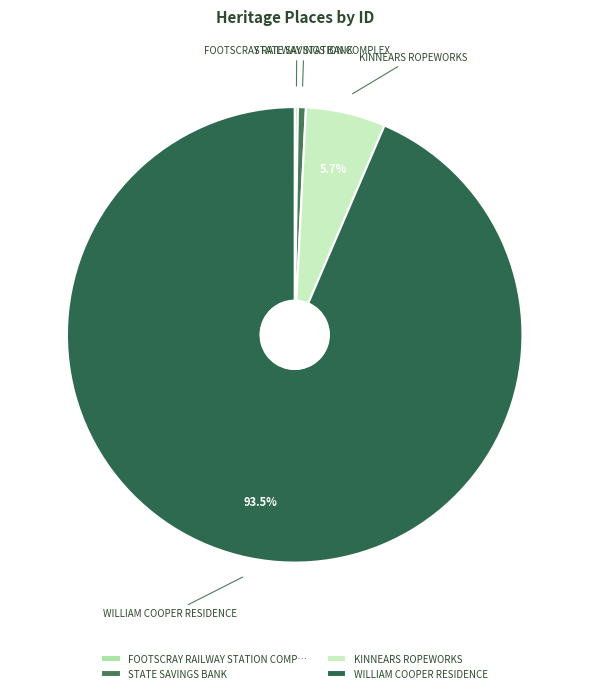

What is the ratio of the value at KINNEARS ROPEWORKS to the value at WILLIAM COOPER RESIDENCE?

0.1